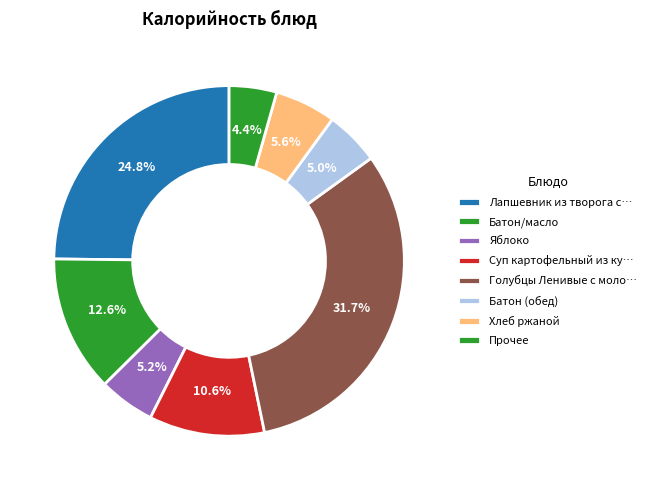

The Хлеб ржаной slice represents 6% of the pie. True or false?

True